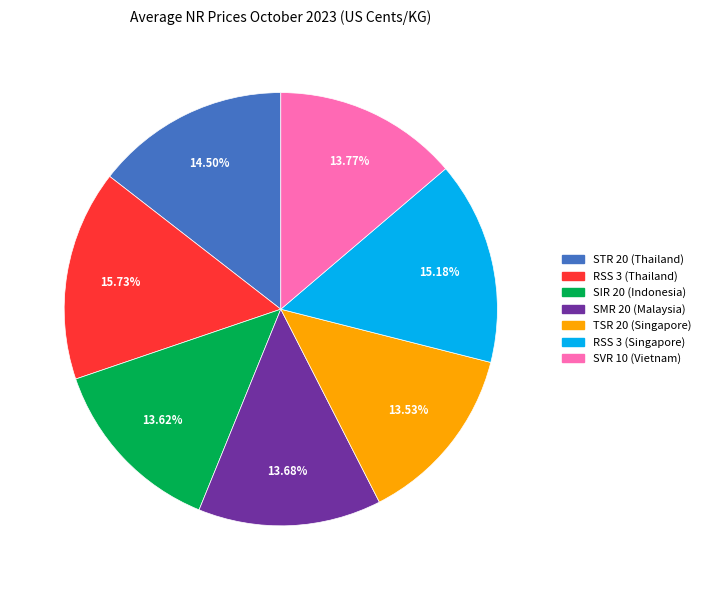

Do RSS 3 (Thailand) and TSR 20 (Singapore) together represent more than half of the pie?

No